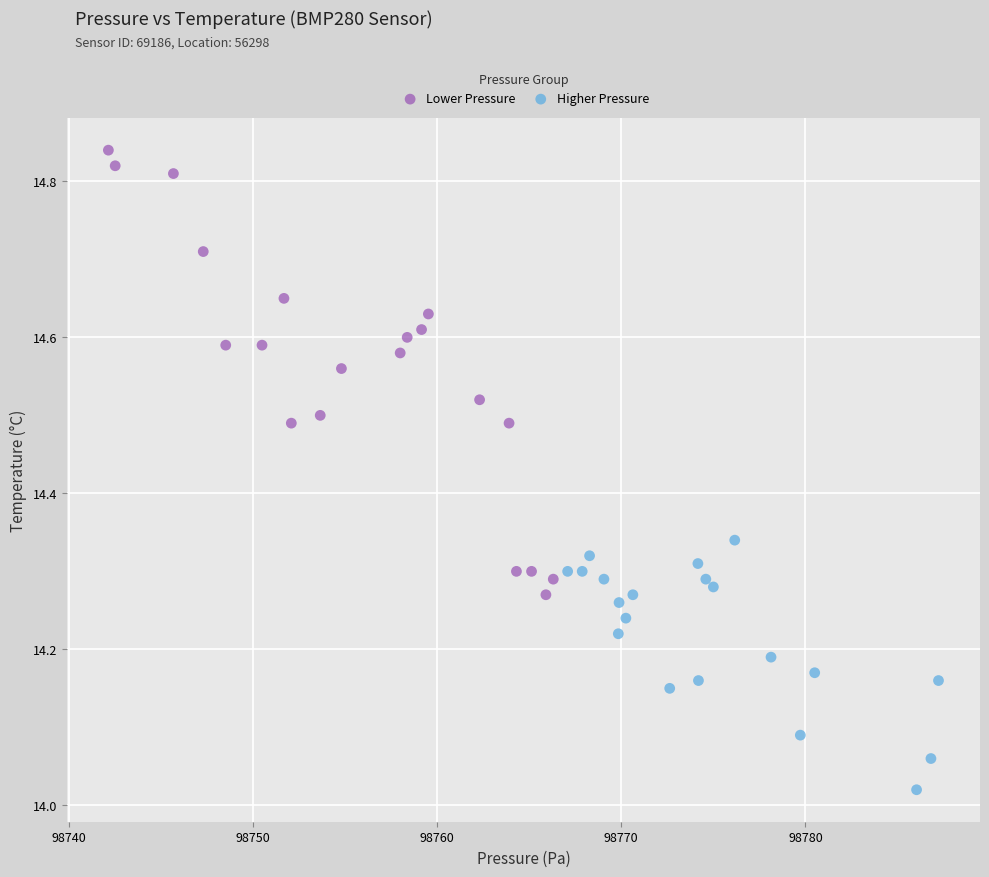

Which series has the largest Y range (max minus min)?

Lower Pressure